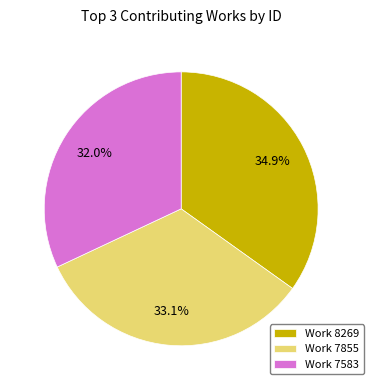

Rank the categories by value from highest to lowest.

Work 8269, Work 7855, Work 7583